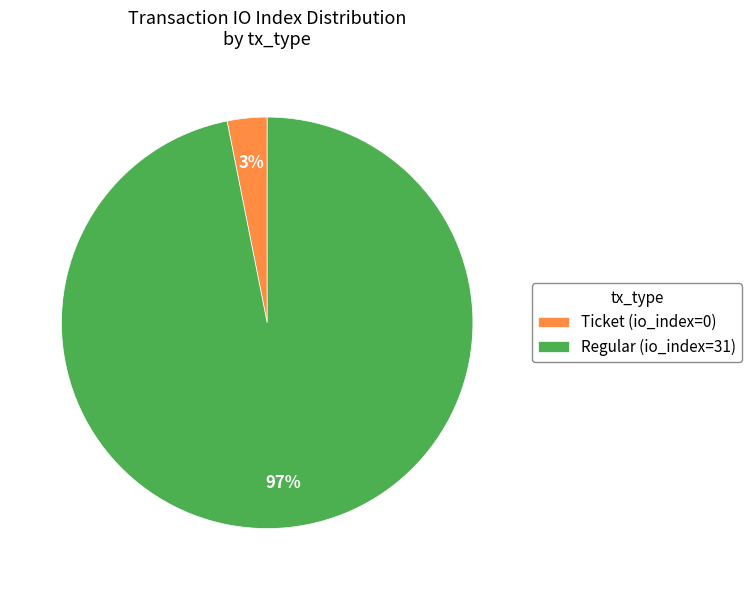

To the nearest percent, what is the average slice percentage?

50%